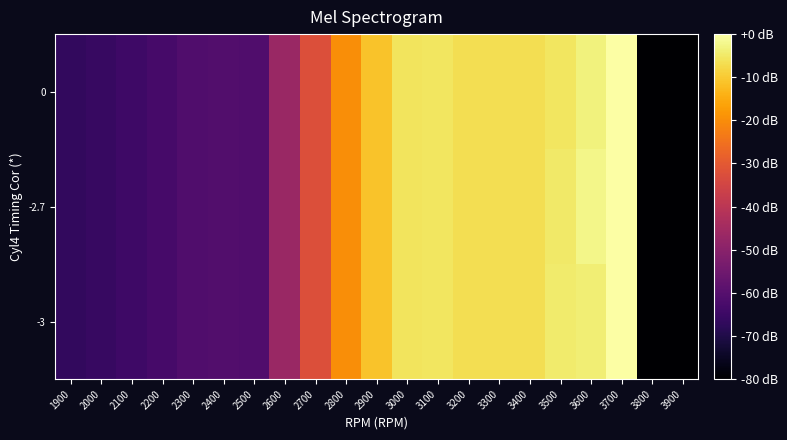

Reading right to left, transcribe all the data shown in this chart.

-3: 3900=-80.0	3800=-80.0	3700=0.0	3600=-3.9	3500=-4.4	3400=-6.8	3300=-6.8	3200=-6.8	3100=-5.4	3000=-5.9	2900=-11.2	2800=-20.0	2700=-32.2	2600=-46.8	2500=-61.2	2400=-60.9	2300=-61.2	2200=-62.9	2100=-64.7	2000=-65.6	1900=-66.8
-2.7: 3900=-80.0	3800=-80.0	3700=0.0	3600=-2.4	3500=-4.9	3400=-6.8	3300=-6.8	3200=-6.8	3100=-5.4	3000=-5.9	2900=-11.2	2800=-20.0	2700=-32.2	2600=-46.8	2500=-61.2	2400=-60.9	2300=-61.2	2200=-62.9	2100=-64.7	2000=-65.6	1900=-66.8
0: 3900=-80.0	3800=-80.0	3700=0.0	3600=-3.2	3500=-5.4	3400=-6.8	3300=-6.8	3200=-6.8	3100=-5.4	3000=-5.9	2900=-11.2	2800=-20.0	2700=-32.2	2600=-46.8	2500=-61.2	2400=-60.9	2300=-61.2	2200=-62.9	2100=-64.7	2000=-65.6	1900=-66.8